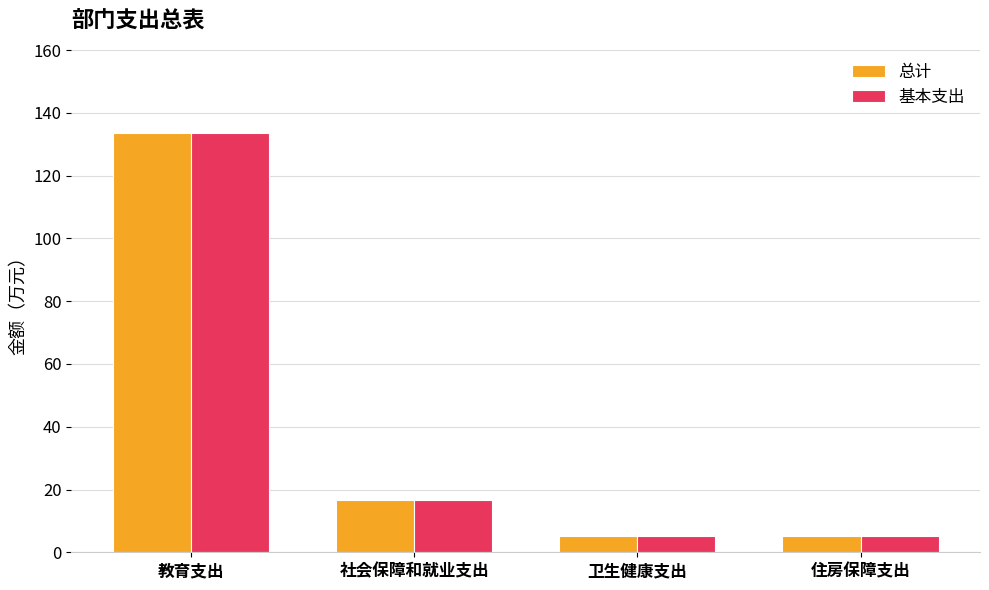

What is the smallest value displayed?

5.2